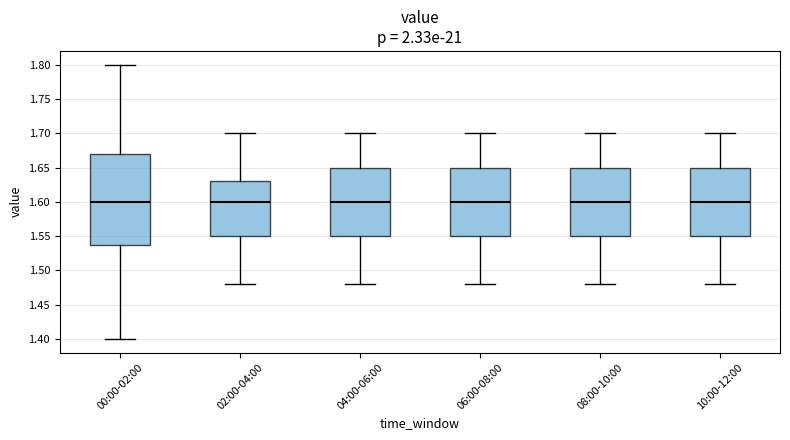

Reading left to right, transcribe this box plot: for each box, give where its median line is, the range the box spans, and where its two whiskers end, as read against the y-axis. The values are not printed on the chart, so give them approximately, as read against the axis.

00:00-02:00: median 1.60, box 1.54 to 1.67, whiskers 1.40 to 1.80
02:00-04:00: median 1.60, box 1.55 to 1.63, whiskers 1.48 to 1.70
04:00-06:00: median 1.60, box 1.55 to 1.65, whiskers 1.48 to 1.70
06:00-08:00: median 1.60, box 1.55 to 1.65, whiskers 1.48 to 1.70
08:00-10:00: median 1.60, box 1.55 to 1.65, whiskers 1.48 to 1.70
10:00-12:00: median 1.60, box 1.55 to 1.65, whiskers 1.48 to 1.70